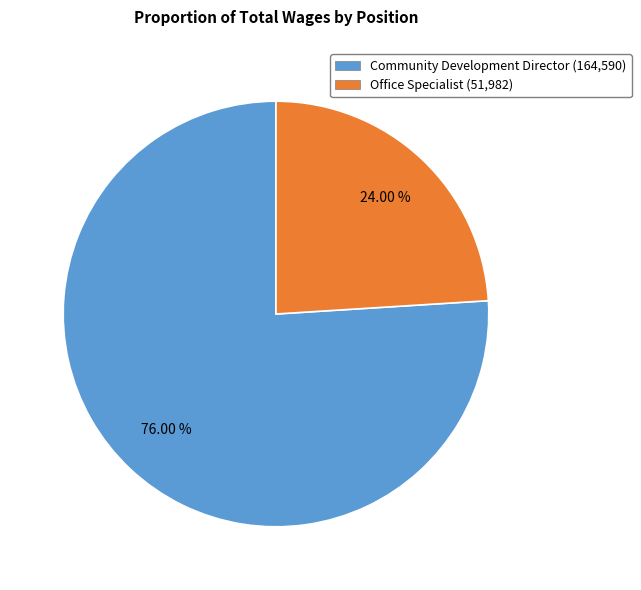

What is the ratio of the value at Community Development Director to the value at Office Specialist?

3.2